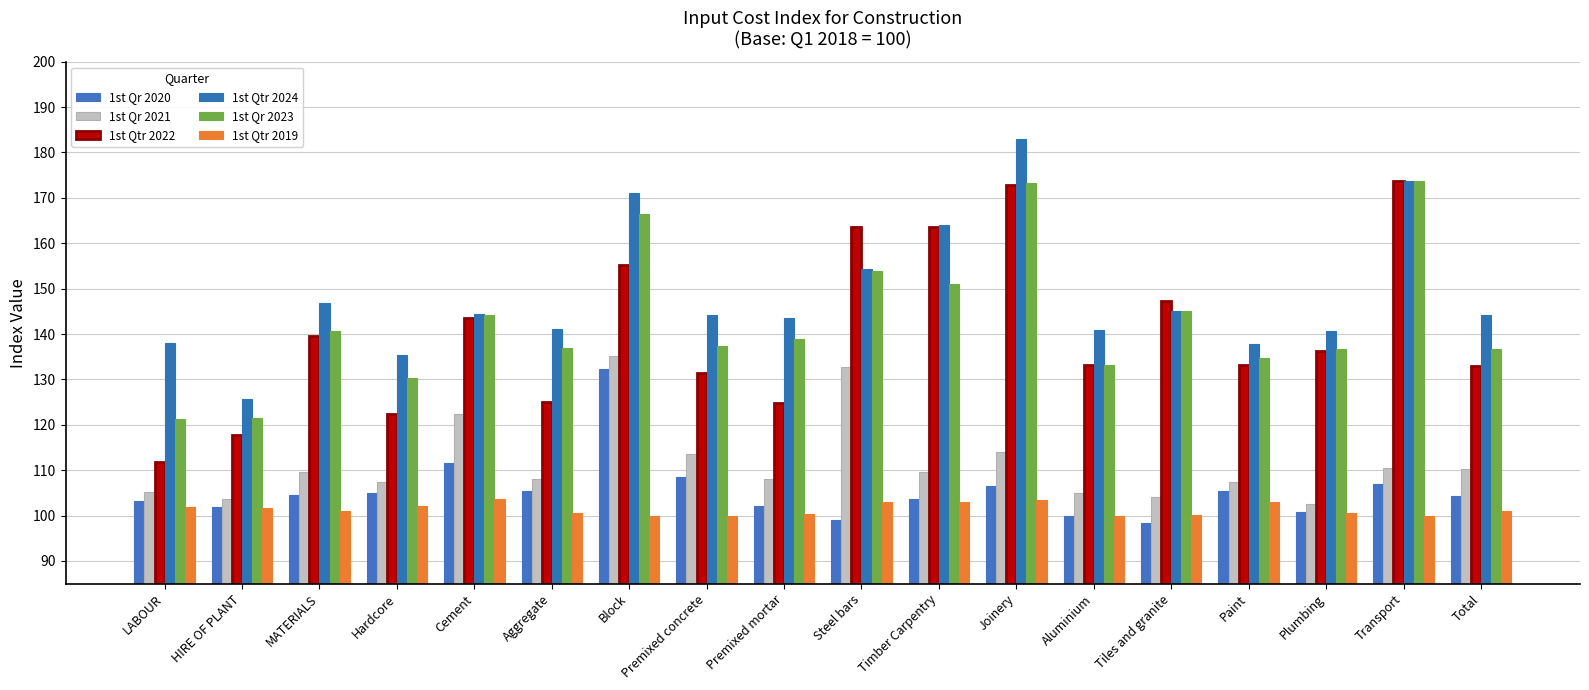

How many categories are shown in the chart?

18